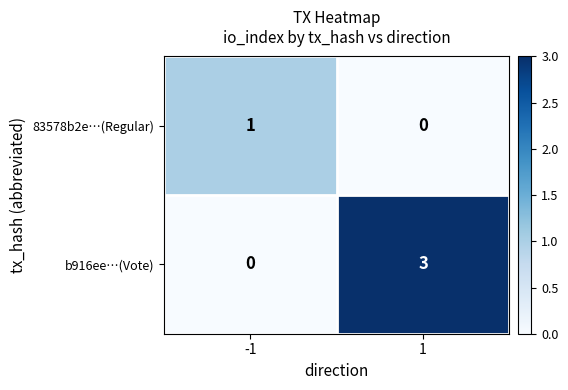

Is it true that 83578b2e…(Regular) equals 0 at -1?

False